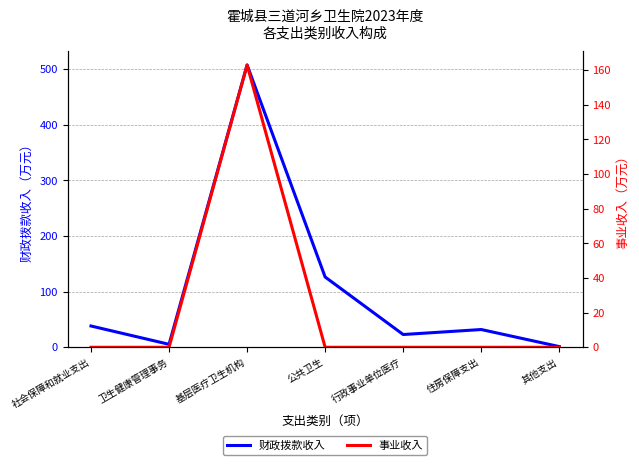

Rank the categories by 事业收入 value from lowest to highest.

社会保障和就业支出, 卫生健康管理事务, 公共卫生, 行政事业单位医疗, 住房保障支出, 其他支出, 基层医疗卫生机构